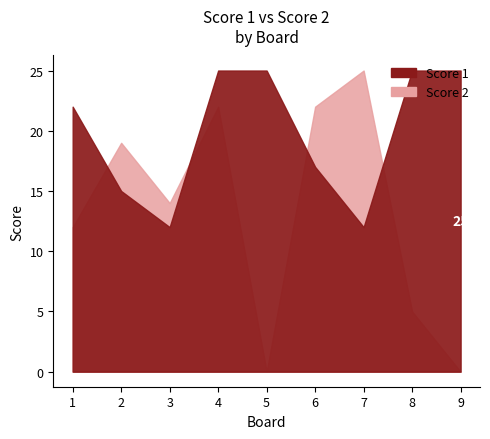

Reading left to right, list all the values displayed in this chart.

Score 1: 1=22	2=15	3=12	4=25	5=25	6=17	7=12	8=25	9=25
Score 2: 1=12	2=19	3=14	4=22	5=0	6=22	7=25	8=5	9=0